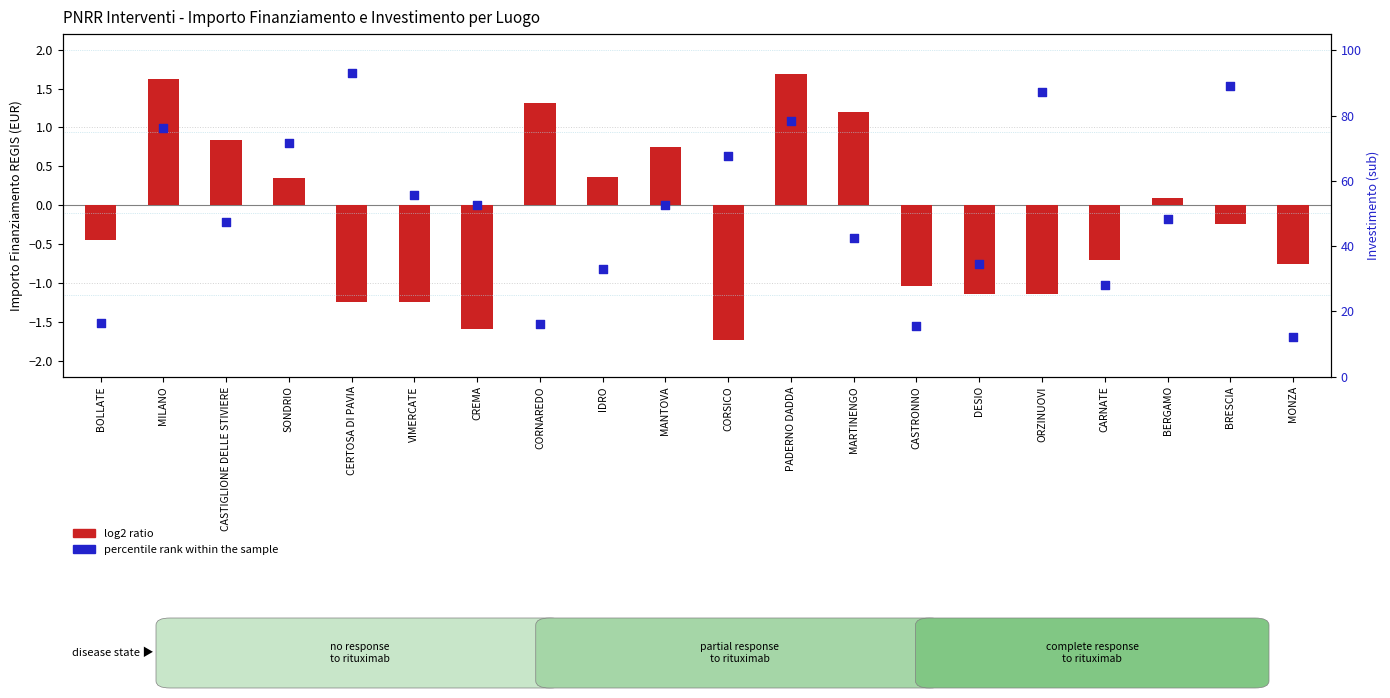

Which series contains the highest Y value?

percentile rank within the sample